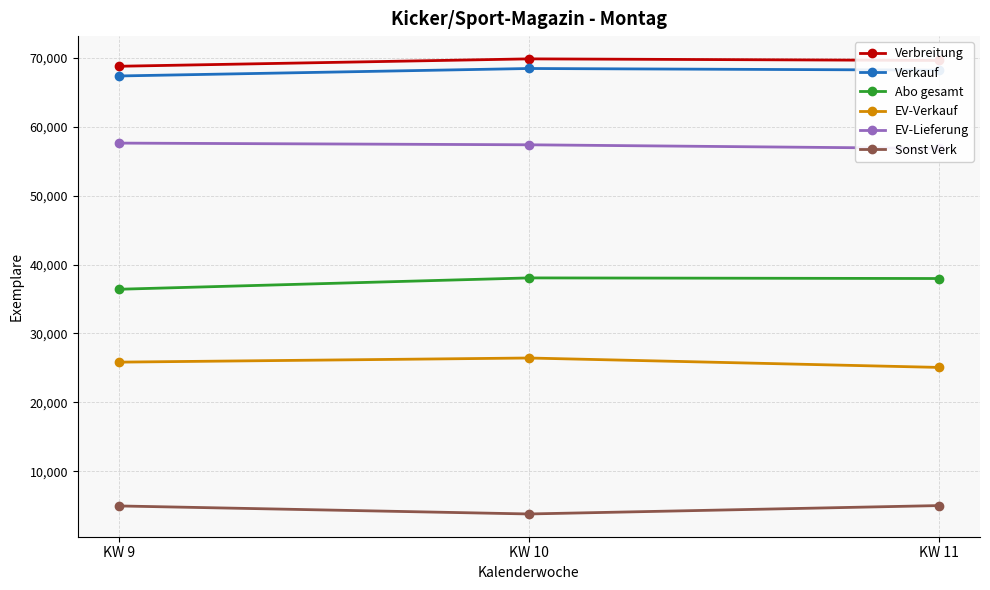

How many data points in Abo gesamt are less than 37969?

1